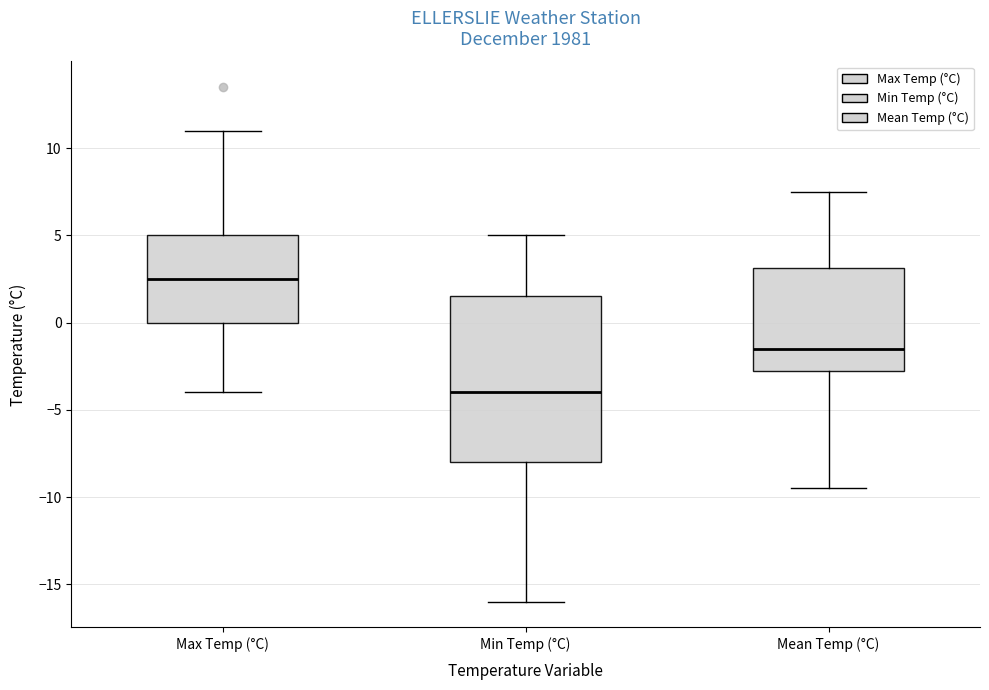

Comparing the boxes themselves (not the whiskers), which one is the tallest?

Min Temp (°C)